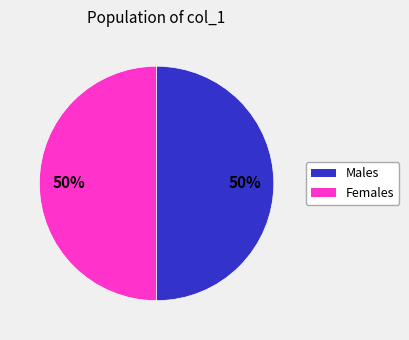

To the nearest percent, what is the average slice percentage?

50%